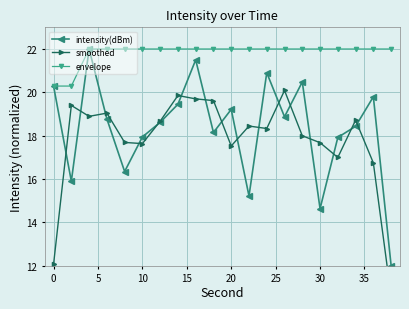

In intensity(dBm), how many points are lower than both neighbors (excluding endpoints)?

6